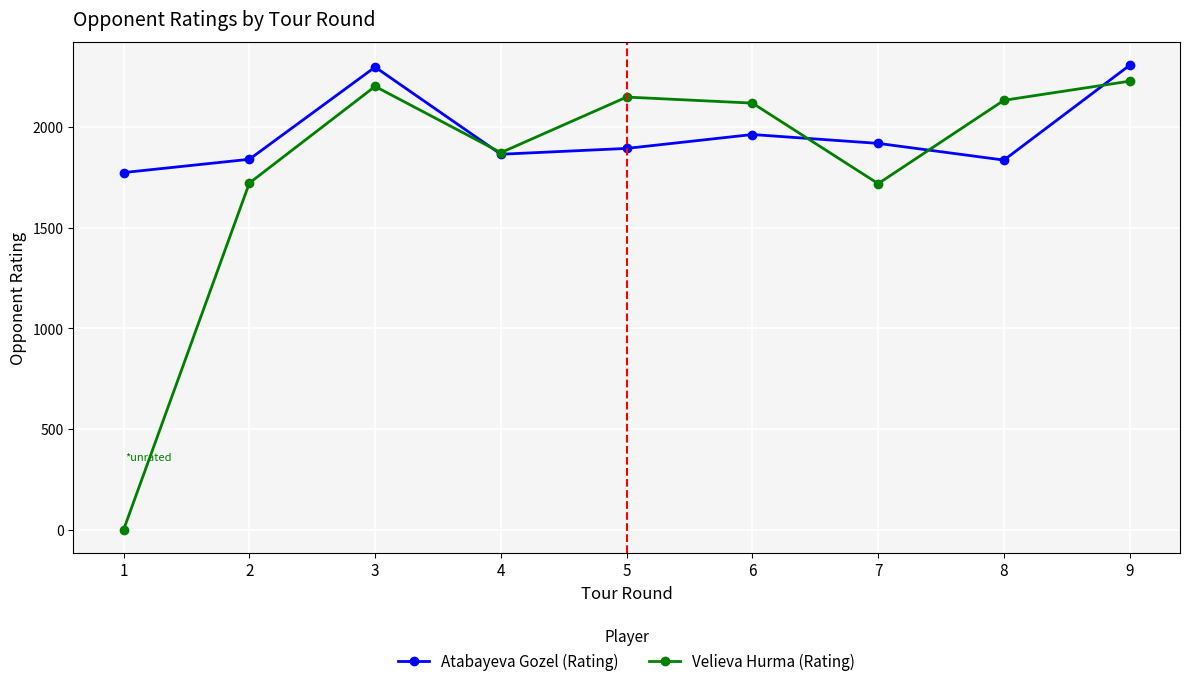

True or false: Velieva Hurma (Rating) and Atabayeva Gozel (Rating) intersect in this chart.

True